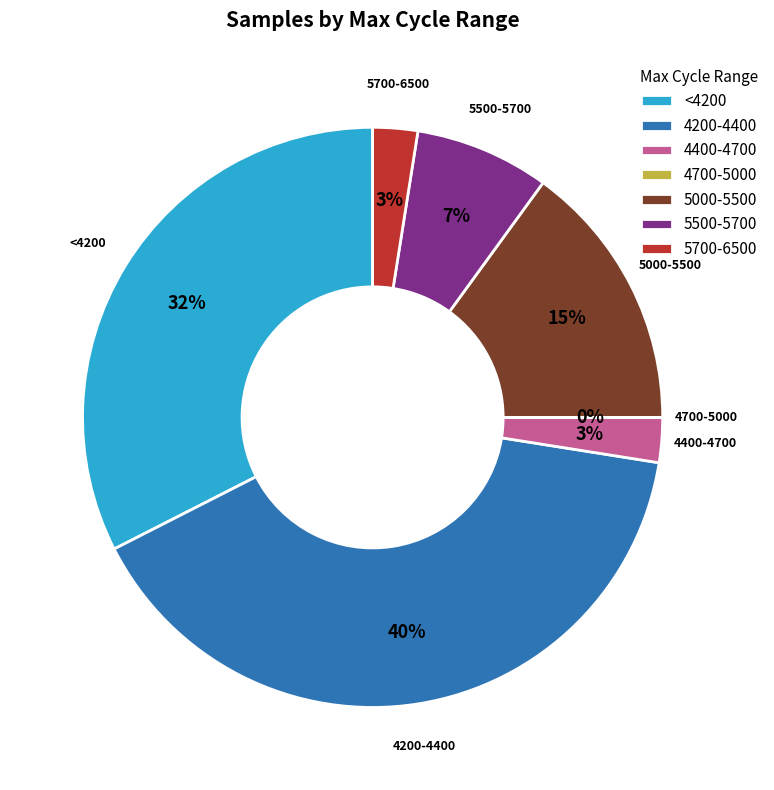

Is 4066 the majority of the pie?

No